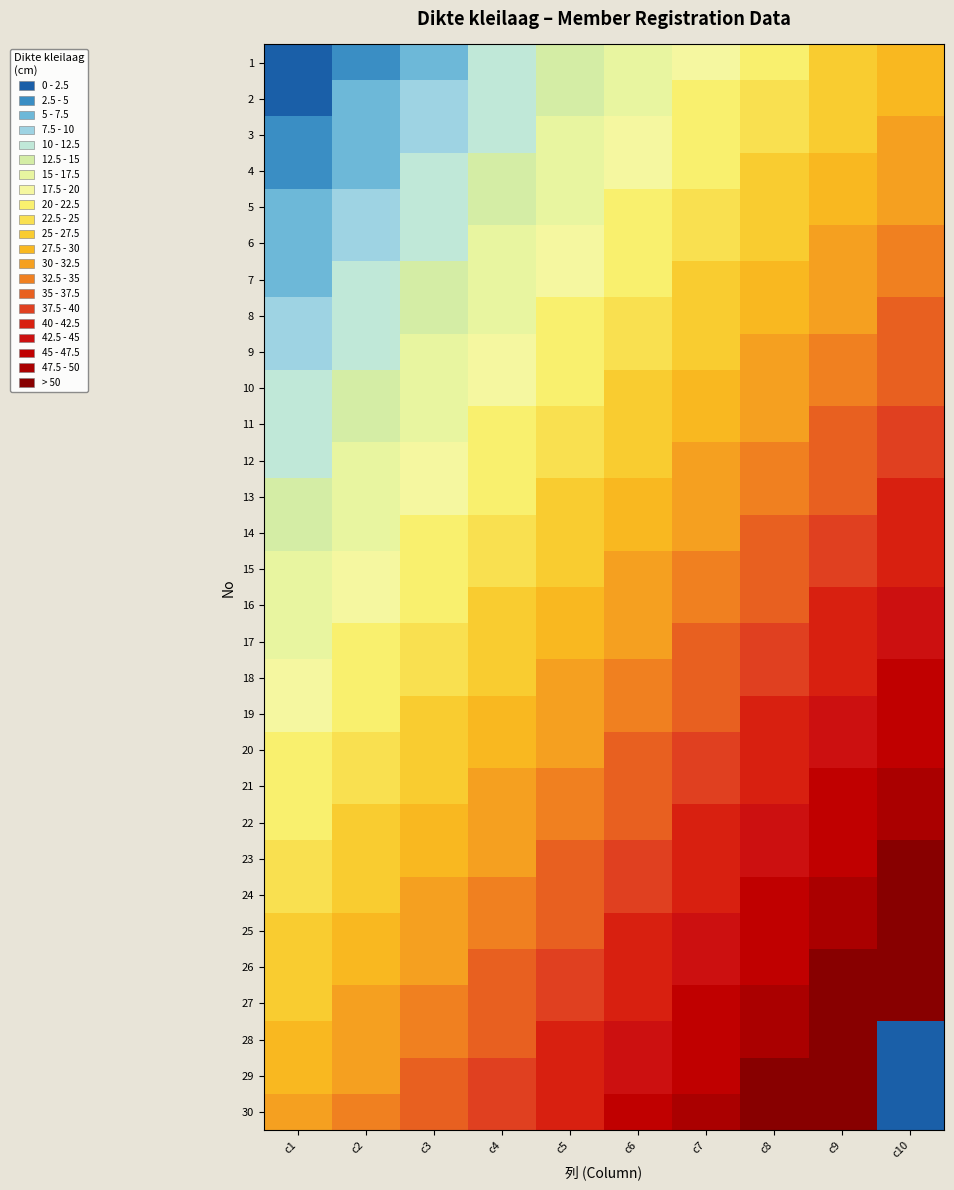

Reading left to right, what are all the values shown in this chart?

1: c1=1	c2=4	c3=7	c4=10	c5=13	c6=16	c7=19	c8=22	c9=25	c10=28
2: c1=2	c2=5	c3=8	c4=11	c5=14	c6=17	c7=20	c8=23	c9=26	c10=29
3: c1=3	c2=6	c3=9	c4=12	c5=15	c6=18	c7=21	c8=24	c9=27	c10=30
4: c1=4	c2=7	c3=10	c4=13	c5=16	c6=19	c7=22	c8=25	c9=28	c10=31
5: c1=5	c2=8	c3=11	c4=14	c5=17	c6=20	c7=23	c8=26	c9=29	c10=32
6: c1=6	c2=9	c3=12	c4=15	c5=18	c6=21	c7=24	c8=27	c9=30	c10=33
7: c1=7	c2=10	c3=13	c4=16	c5=19	c6=22	c7=25	c8=28	c9=31	c10=34
8: c1=8	c2=11	c3=14	c4=17	c5=20	c6=23	c7=26	c8=29	c9=32	c10=35
9: c1=9	c2=12	c3=15	c4=18	c5=21	c6=24	c7=27	c8=30	c9=33	c10=36
10: c1=10	c2=13	c3=16	c4=19	c5=22	c6=25	c7=28	c8=31	c9=34	c10=37
11: c1=11	c2=14	c3=17	c4=20	c5=23	c6=26	c7=29	c8=32	c9=35	c10=38
12: c1=12	c2=15	c3=18	c4=21	c5=24	c6=27	c7=30	c8=33	c9=36	c10=39
13: c1=13	c2=16	c3=19	c4=22	c5=25	c6=28	c7=31	c8=34	c9=37	c10=40
14: c1=14	c2=17	c3=20	c4=23	c5=26	c6=29	c7=32	c8=35	c9=38	c10=41
15: c1=15	c2=18	c3=21	c4=24	c5=27	c6=30	c7=33	c8=36	c9=39	c10=42
16: c1=16	c2=19	c3=22	c4=25	c5=28	c6=31	c7=34	c8=37	c9=40	c10=43
17: c1=17	c2=20	c3=23	c4=26	c5=29	c6=32	c7=35	c8=38	c9=41	c10=44
18: c1=18	c2=21	c3=24	c4=27	c5=30	c6=33	c7=36	c8=39	c9=42	c10=45
19: c1=19	c2=22	c3=25	c4=28	c5=31	c6=34	c7=37	c8=40	c9=43	c10=46
20: c1=20	c2=23	c3=26	c4=29	c5=32	c6=35	c7=38	c8=41	c9=44	c10=47
21: c1=21	c2=24	c3=27	c4=30	c5=33	c6=36	c7=39	c8=42	c9=45	c10=48
22: c1=22	c2=25	c3=28	c4=31	c5=34	c6=37	c7=40	c8=43	c9=46	c10=49
23: c1=23	c2=26	c3=29	c4=32	c5=35	c6=38	c7=41	c8=44	c9=47	c10=50
24: c1=24	c2=27	c3=30	c4=33	c5=36	c6=39	c7=42	c8=45	c9=48	c10=51
25: c1=25	c2=28	c3=31	c4=34	c5=37	c6=40	c7=43	c8=46	c9=49	c10=52
26: c1=26	c2=29	c3=32	c4=35	c5=38	c6=41	c7=44	c8=47	c9=50	c10=53
27: c1=27	c2=30	c3=33	c4=36	c5=39	c6=42	c7=45	c8=48	c9=51	c10=54
28: c1=28	c2=31	c3=34	c4=37	c5=40	c6=43	c7=46	c8=49	c9=52	c10=0
29: c1=29	c2=32	c3=35	c4=38	c5=41	c6=44	c7=47	c8=50	c9=53	c10=1
30: c1=30	c2=33	c3=36	c4=39	c5=42	c6=45	c7=48	c8=51	c9=54	c10=2